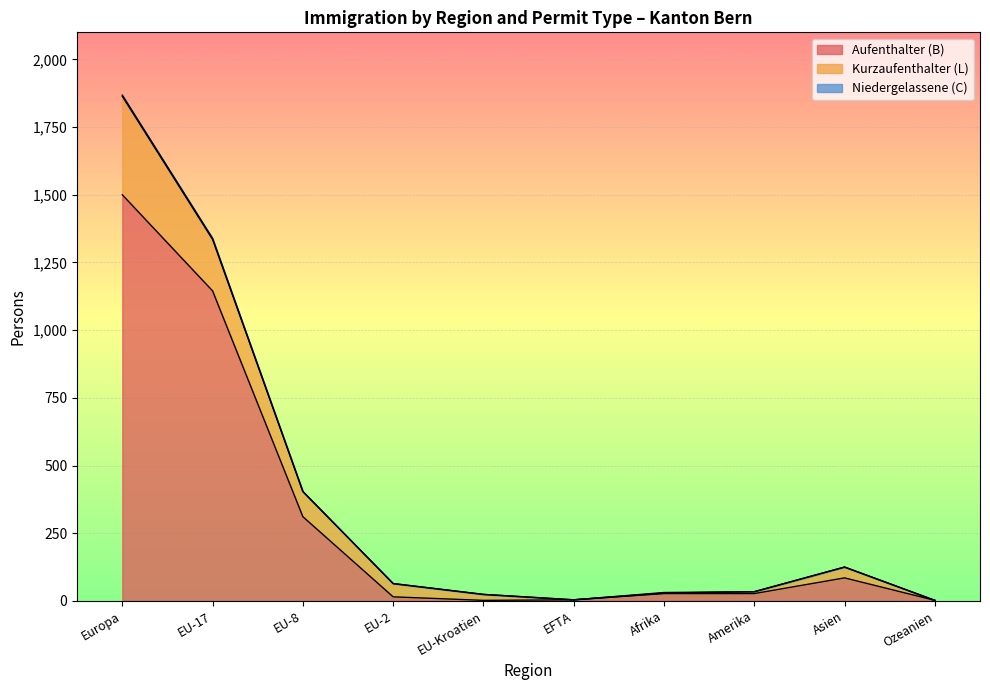

True or false: Total and Frauen intersect in this chart.

False